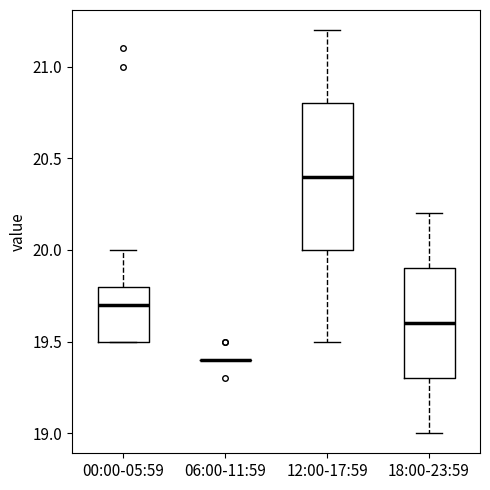

Where does the upper whisker of the box for 00:00-05:59 end on the y-axis? The values are not printed on the chart, so give them approximately, as read against the axis.

20.0